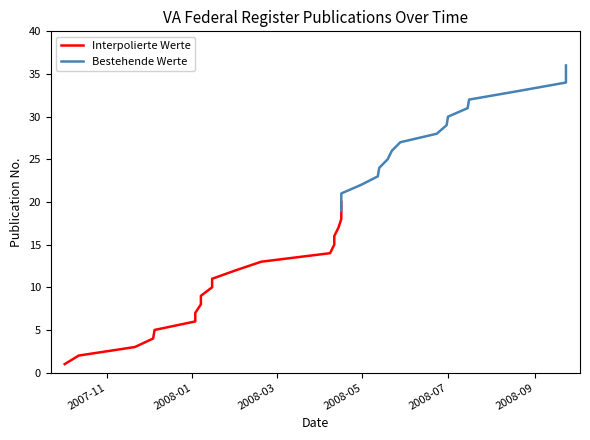

What is the sum of the values at 15 and 18?

35